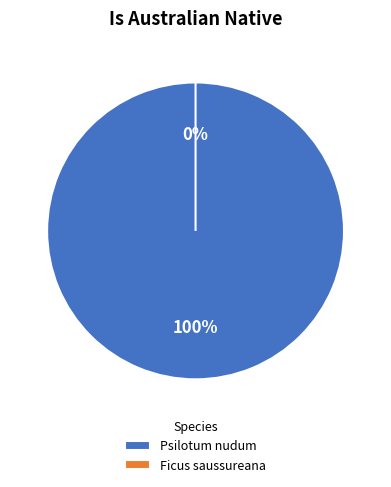

Combined, what portion of the pie is Psilotum nudum and Ficus saussureana?

100.0%